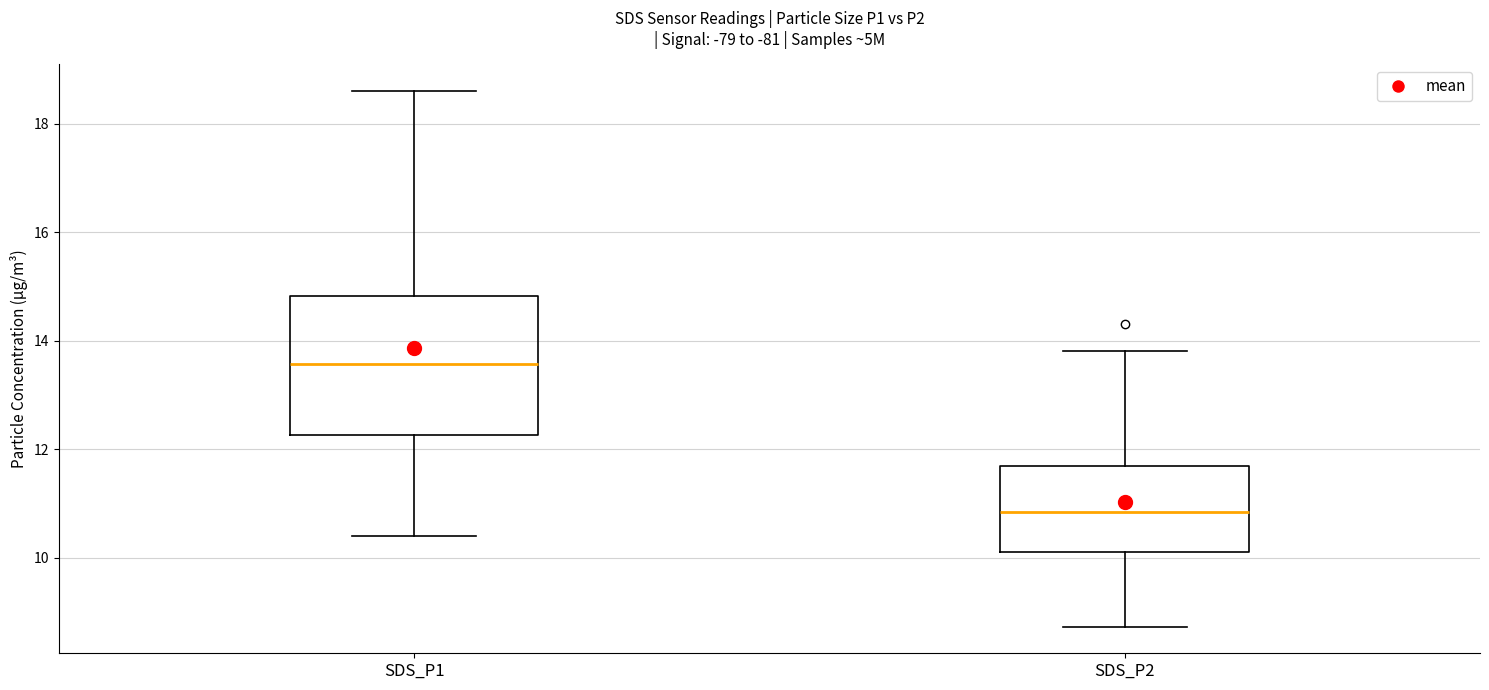

Which box is the tallest, from its lower edge to its upper edge?

SDS_P1